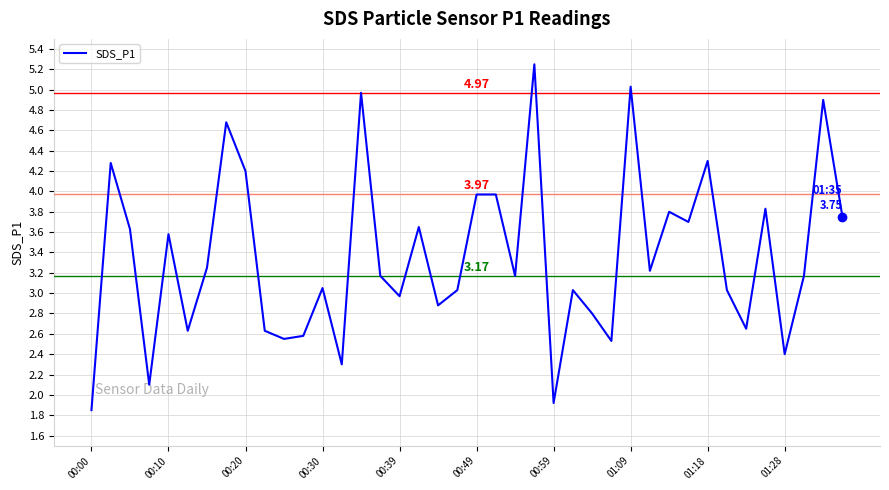

What is the difference between the maximum and minimum values?

3.4